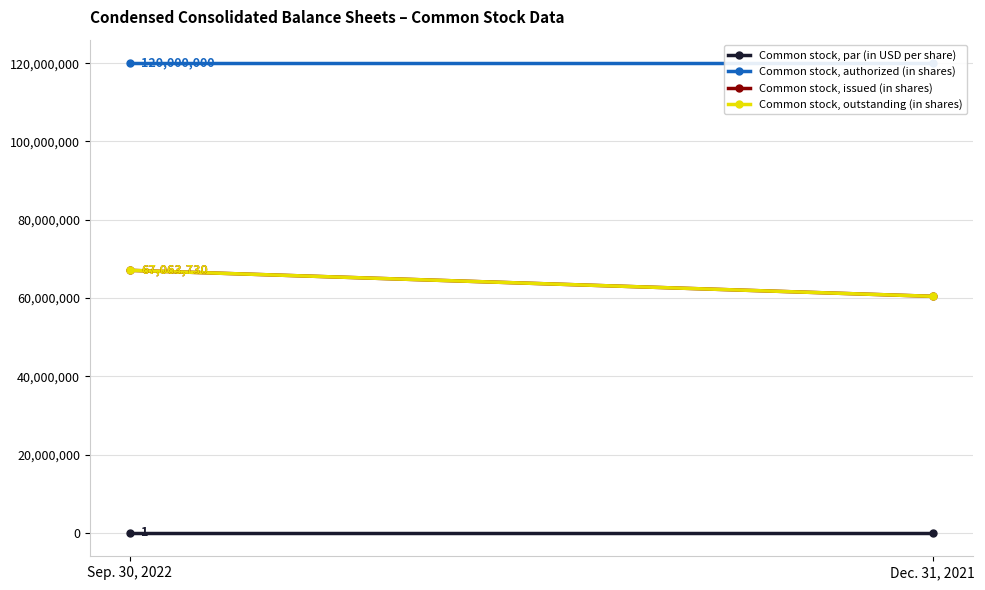

Is the value of Common stock, par (in USD per share) at Dec. 31, 2021 greater than the value of Common stock, authorized (in shares) at Dec. 31, 2021?

No